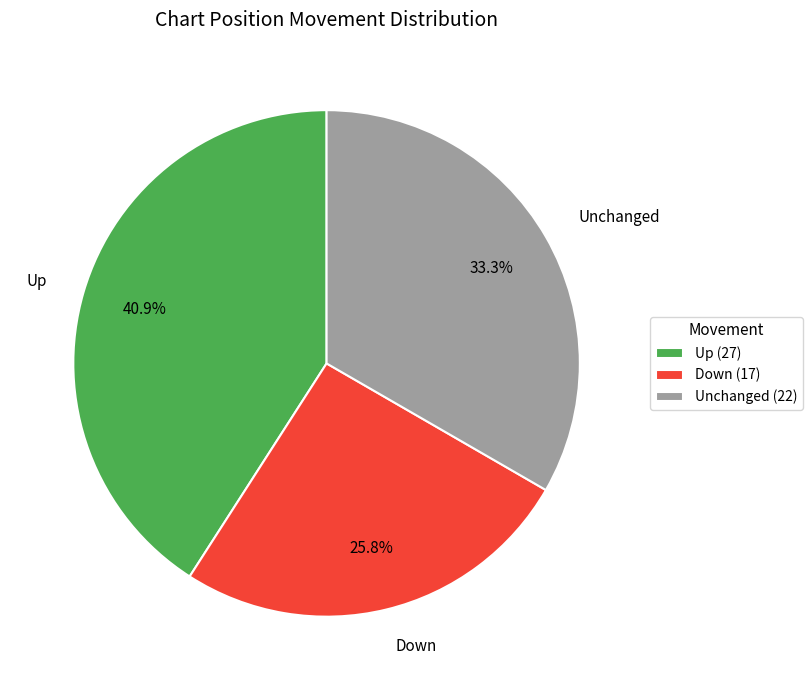

Which has a higher value, Down or Up?

Up